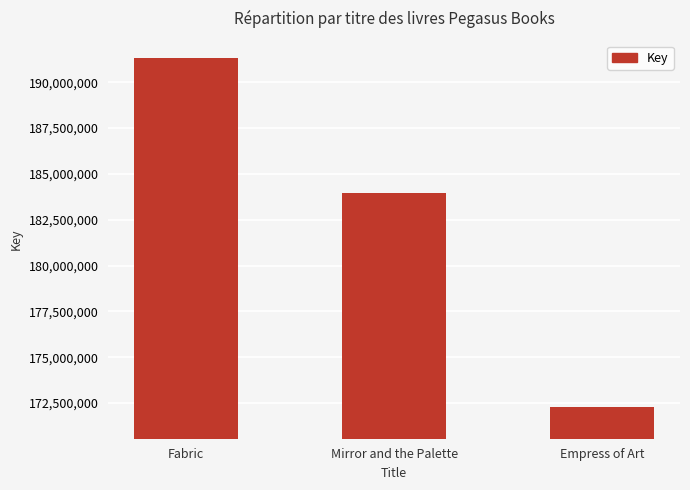

What is the ratio of the value at Empress of Art to the value at Mirror and the Palette?

0.9